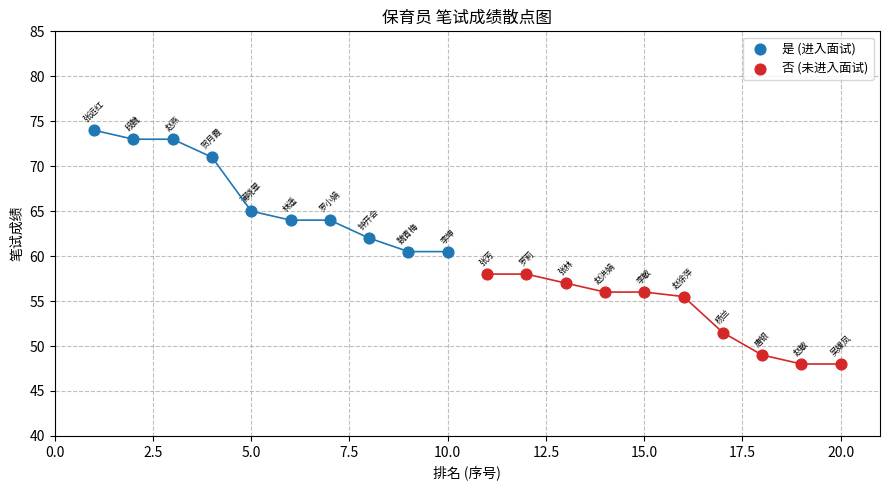

Which series contains the lowest Y value?

否 (未进入面试)